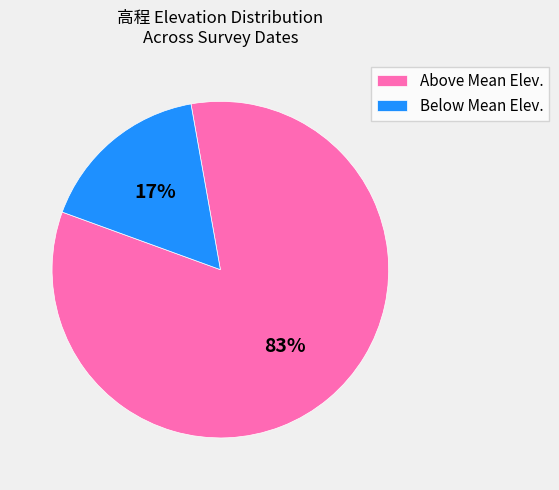

Which has a higher value, Below Mean Elev. or Above Mean Elev.?

Above Mean Elev.